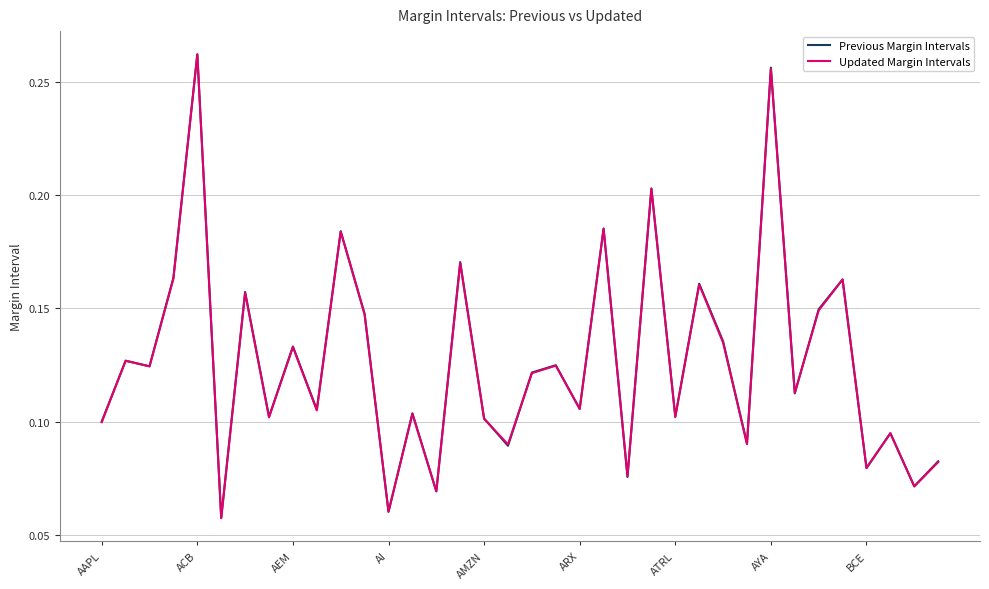

How many distinct data groups are displayed?

2